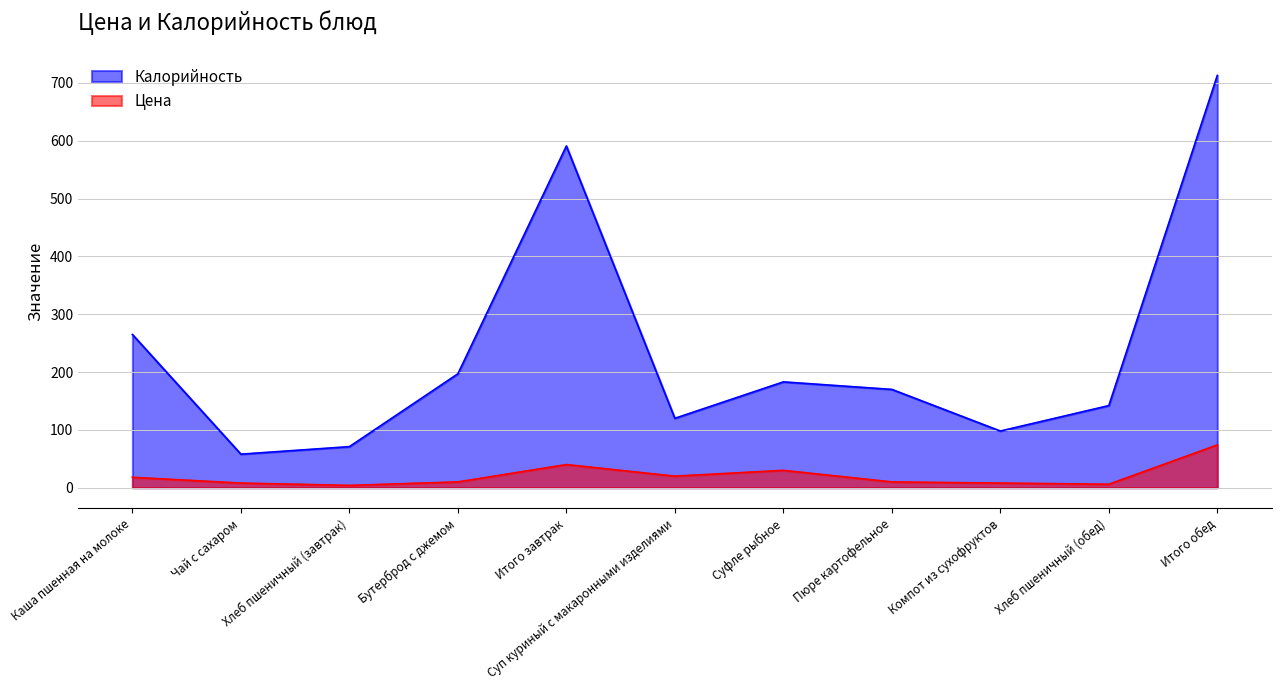

Does the chart have visible grid lines?

Yes